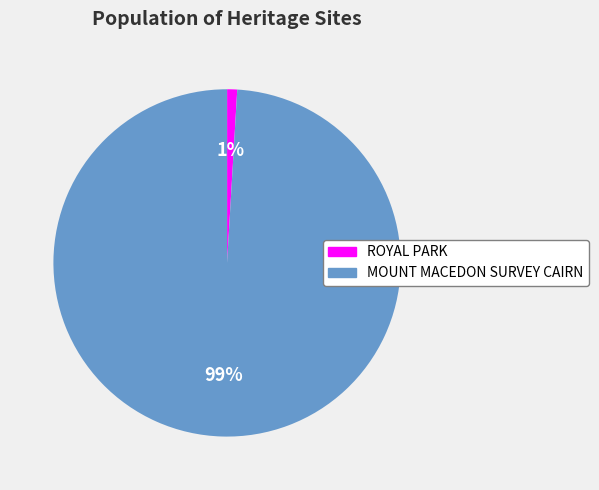

To the nearest percent, what is the difference between the largest and smallest slice percentages?

98%